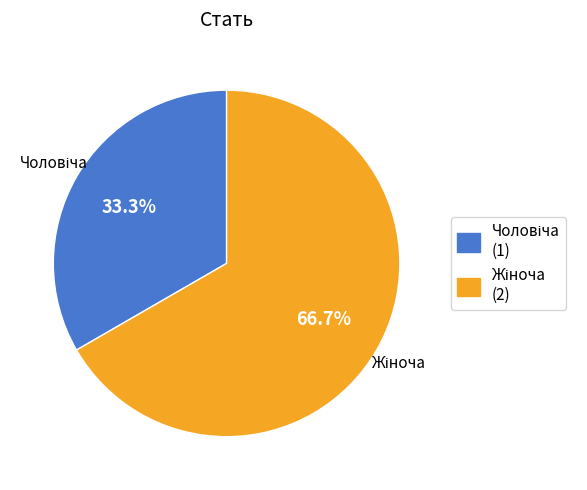

Is there a majority slice in this chart?

Yes